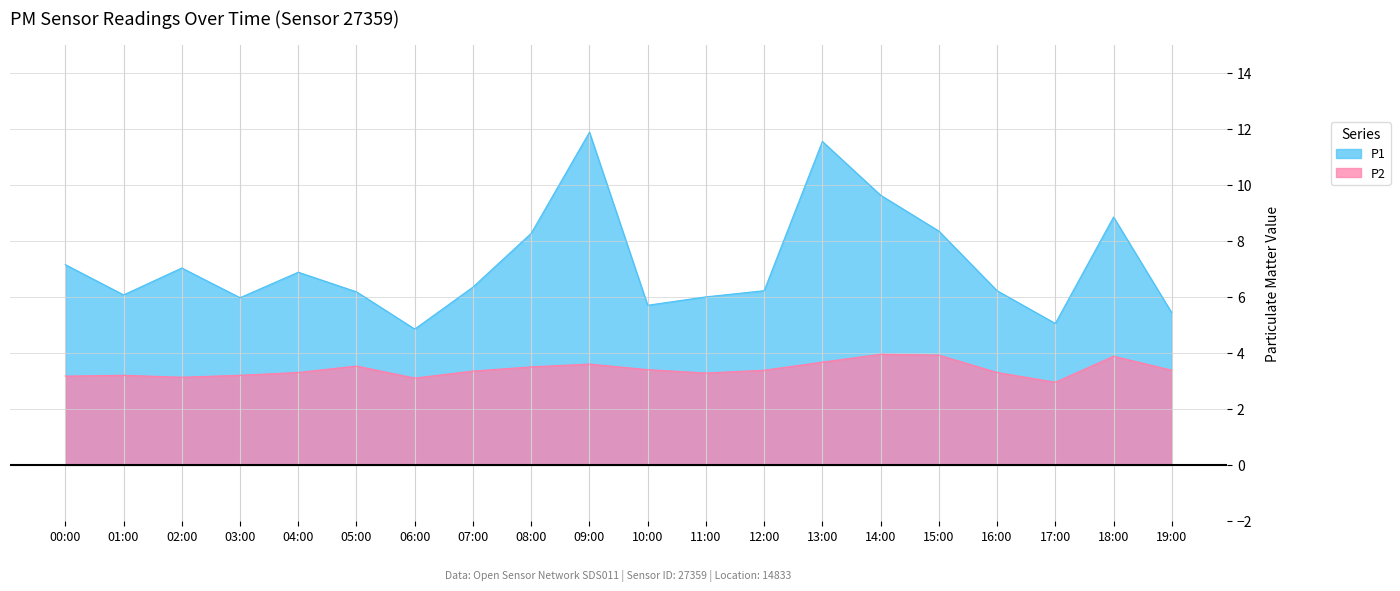

How many series are shown in this chart?

2